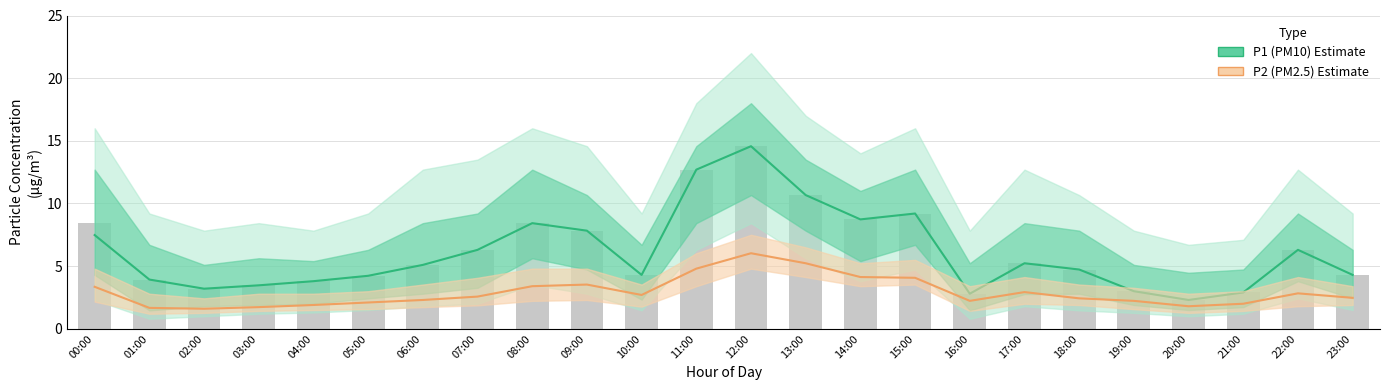

What is the total value across all series at 09:00?

11.4